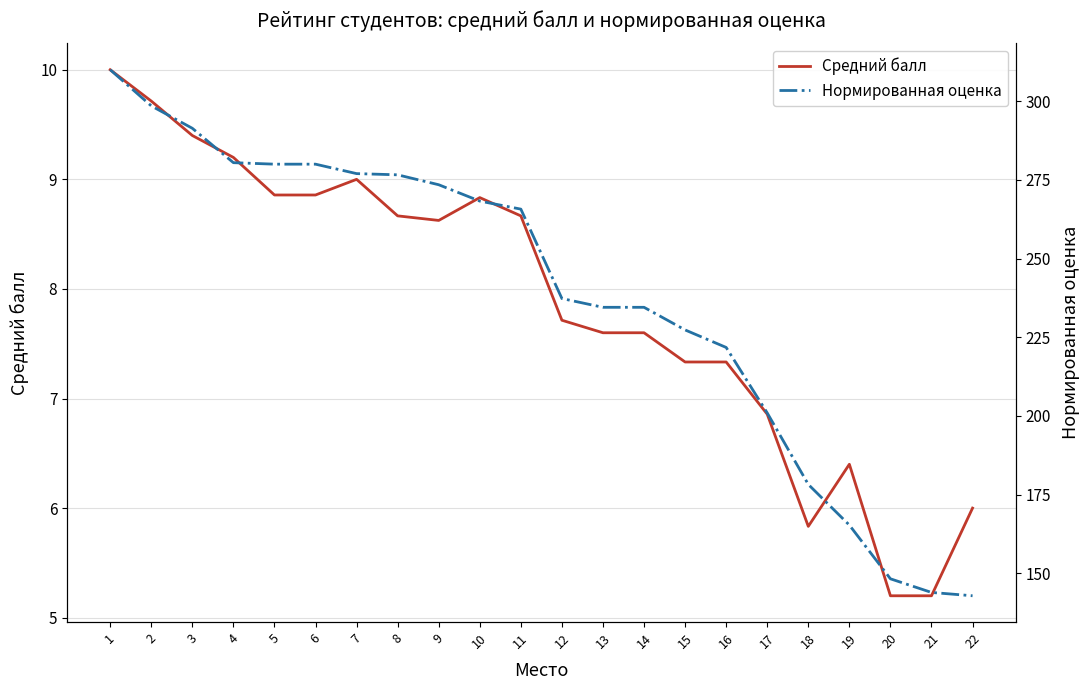

True or false: Нормированная оценка and Средний балл intersect in this chart.

False